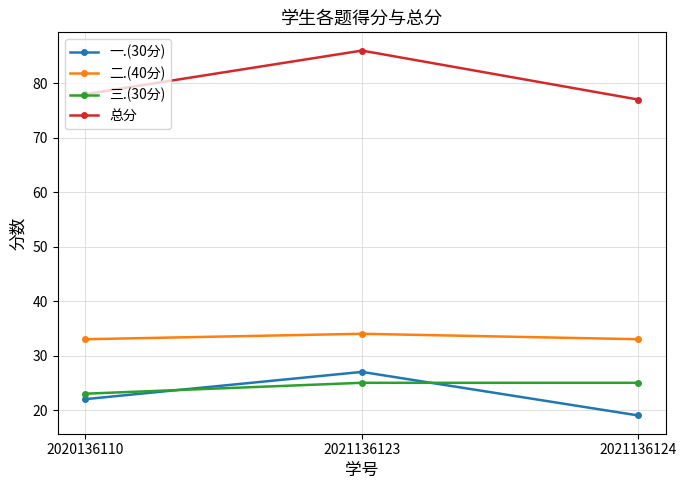

Rank the series by their maximum value, from highest to lowest.

总分, 二.(40分), 一.(30分), 三.(30分)